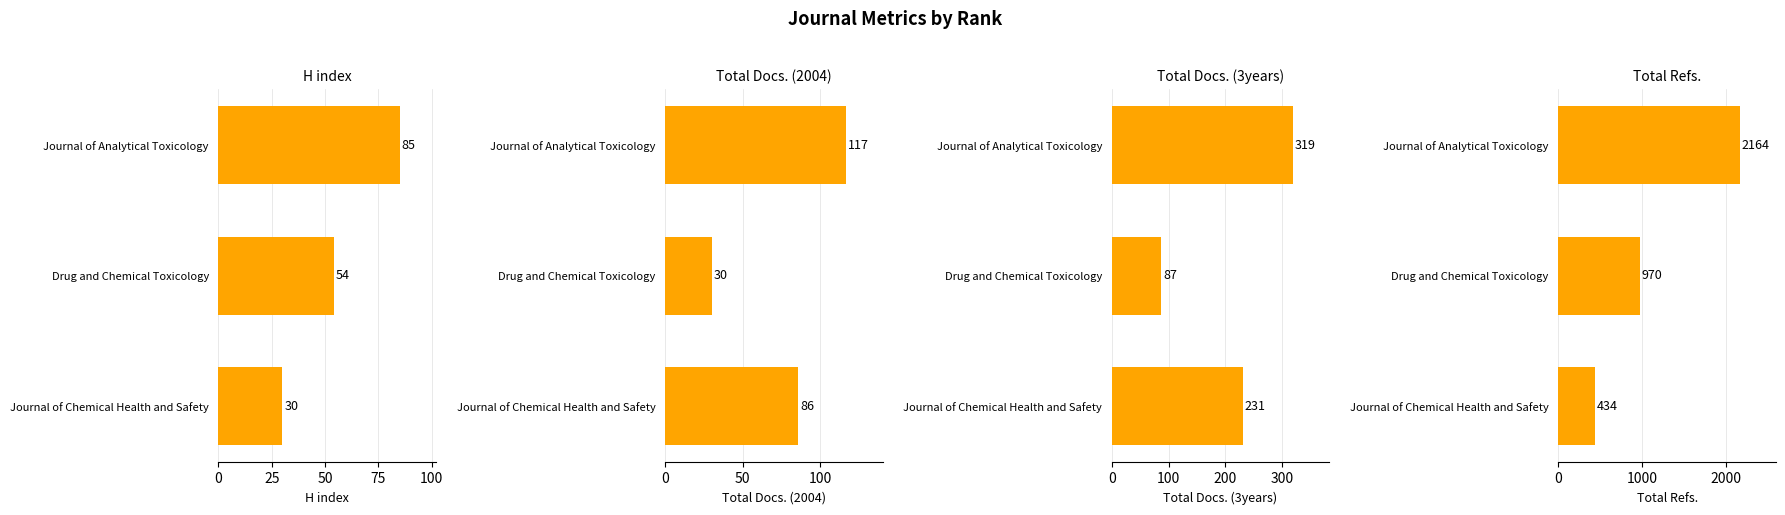

How many data points in H index are less than 54?

1